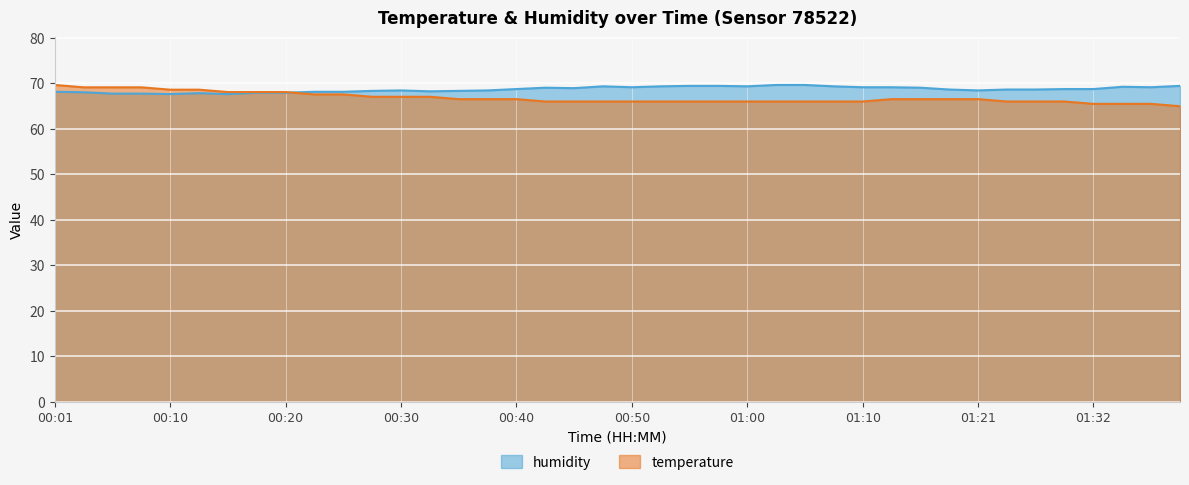

Reading left to right, what are all the values shown in this chart?

temperature: 00:01=69.6	00:03=69.1	00:05=69.1	00:08=69.1	00:10=68.6	00:13=68.6	00:15=68.0	00:18=68.0	00:20=68.0	00:23=67.5	00:25=67.5	00:28=67.0	00:30=67.0	00:33=67.0	00:35=66.5	00:38=66.5	00:40=66.5	00:43=66.0	00:45=66.0	00:48=66.0	00:50=66.0	00:53=66.0	00:55=66.0	00:58=66.0	01:00=66.0	01:03=66.0	01:05=66.0	01:08=66.0	01:10=66.0	01:13=66.5	01:16=66.5	01:18=66.5	01:21=66.5	01:24=66.0	01:26=66.0	01:29=66.0	01:32=65.4	01:34=65.4	01:37=65.4	01:39=64.9
humidity: 00:01=68.1	00:03=68.0	00:05=67.7	00:08=67.7	00:10=67.6	00:13=67.8	00:15=67.6	00:18=67.9	00:20=67.9	00:23=68.1	00:25=68.1	00:28=68.3	00:30=68.4	00:33=68.2	00:35=68.3	00:38=68.4	00:40=68.7	00:43=69.0	00:45=68.9	00:48=69.3	00:50=69.1	00:53=69.3	00:55=69.4	00:58=69.4	01:00=69.3	01:03=69.6	01:05=69.6	01:08=69.3	01:10=69.1	01:13=69.1	01:16=69.0	01:18=68.6	01:21=68.4	01:24=68.6	01:26=68.6	01:29=68.7	01:32=68.7	01:34=69.2	01:37=69.1	01:39=69.4